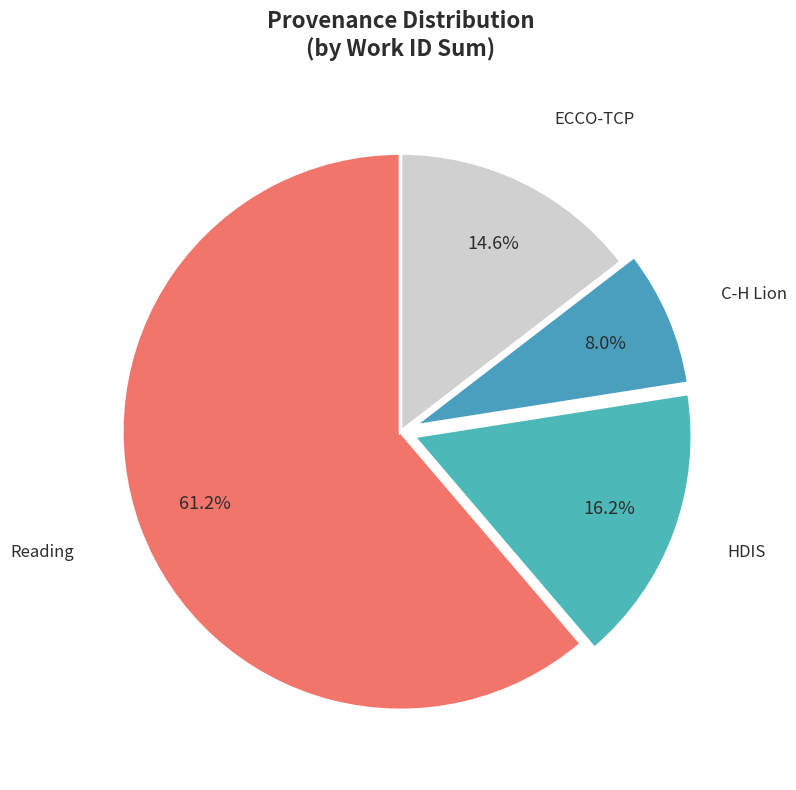

Count the number of slices in the pie.

4